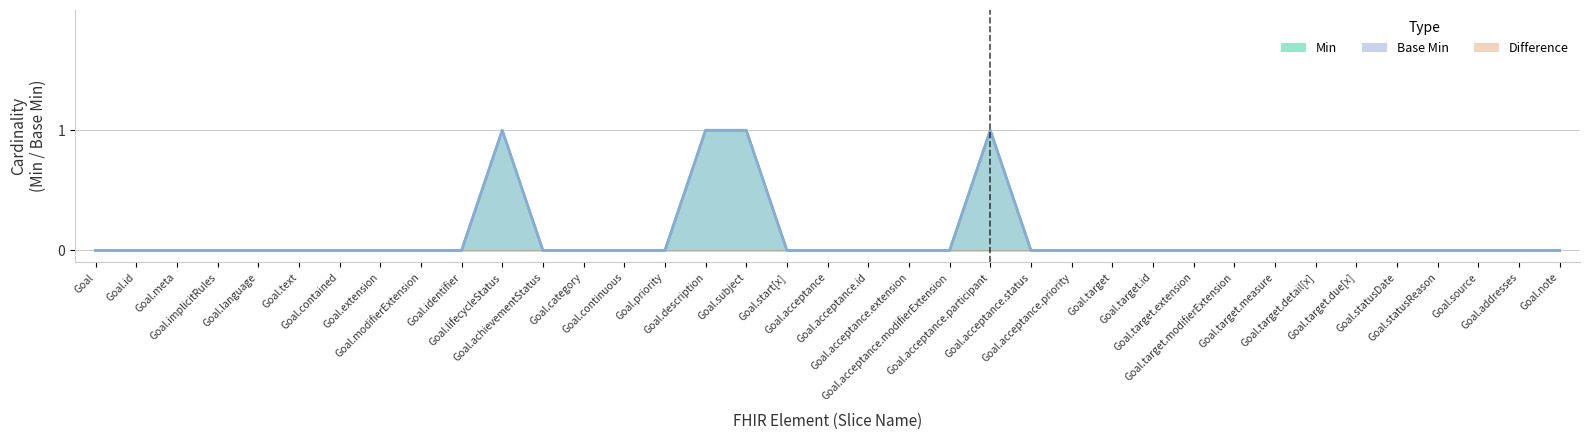

True or false: Base Min and Min intersect in this chart.

False